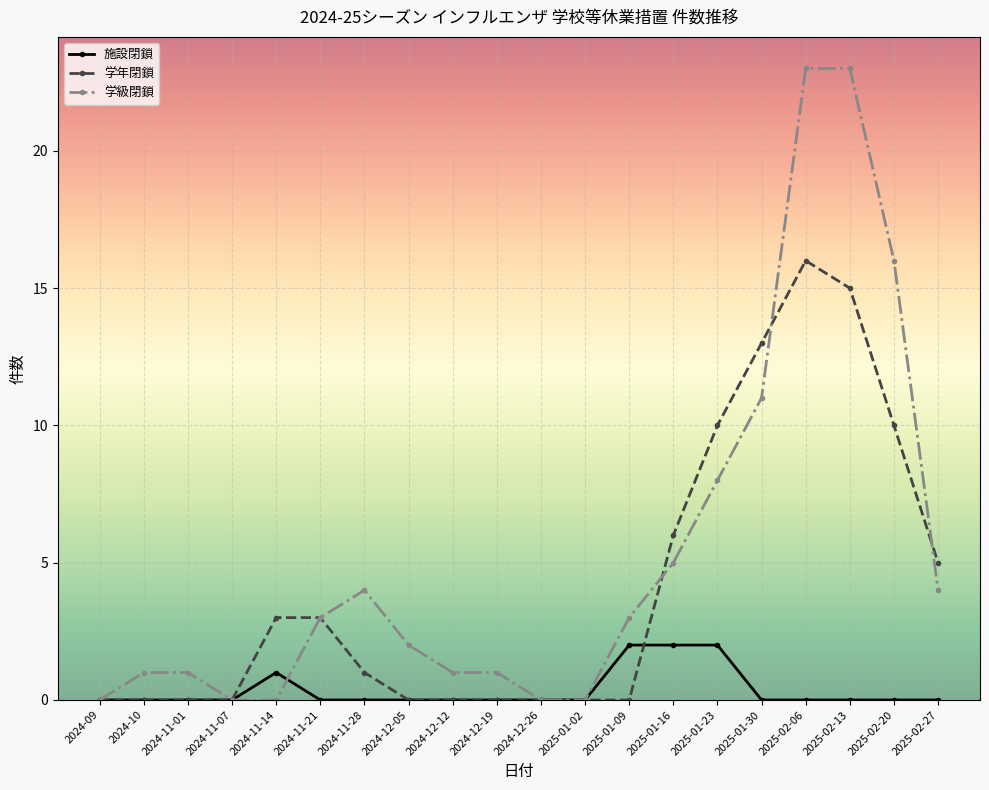

At which category is the sum across all series the highest?

2025-02-06